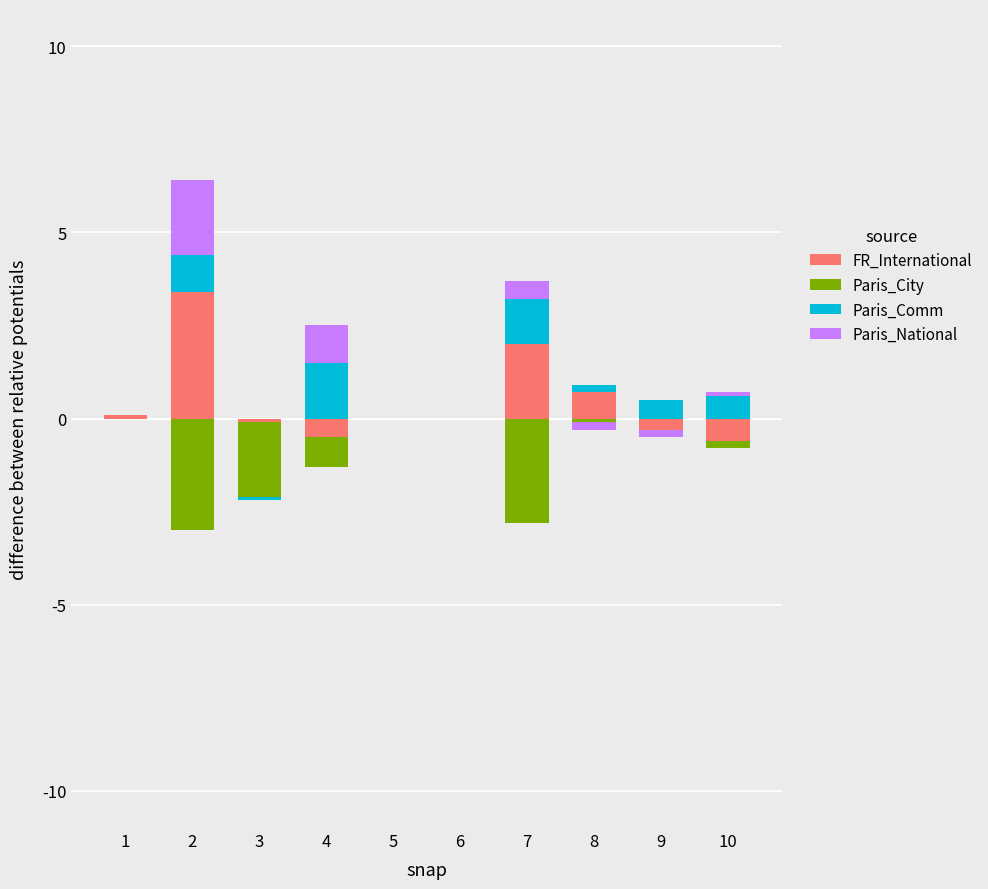

What value does the Paris_Comm series have at 10?

0.6